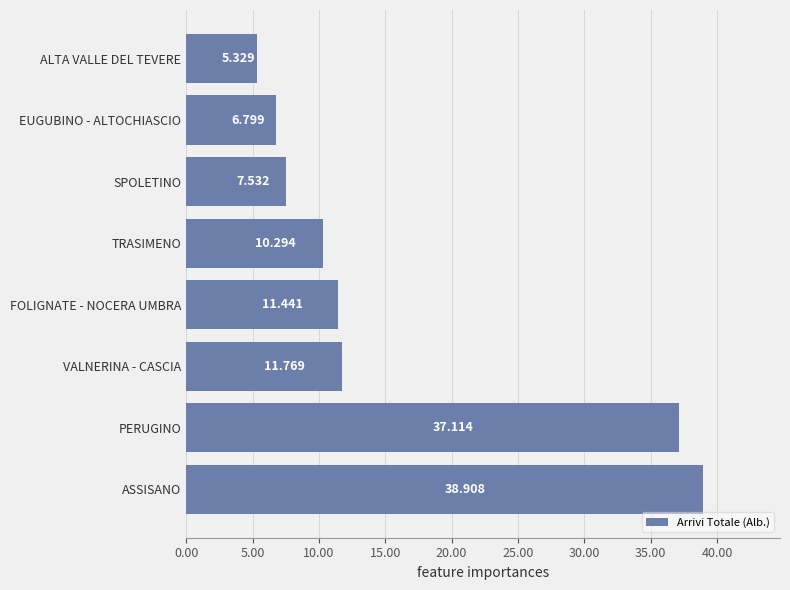

Are the bars horizontal?

Yes